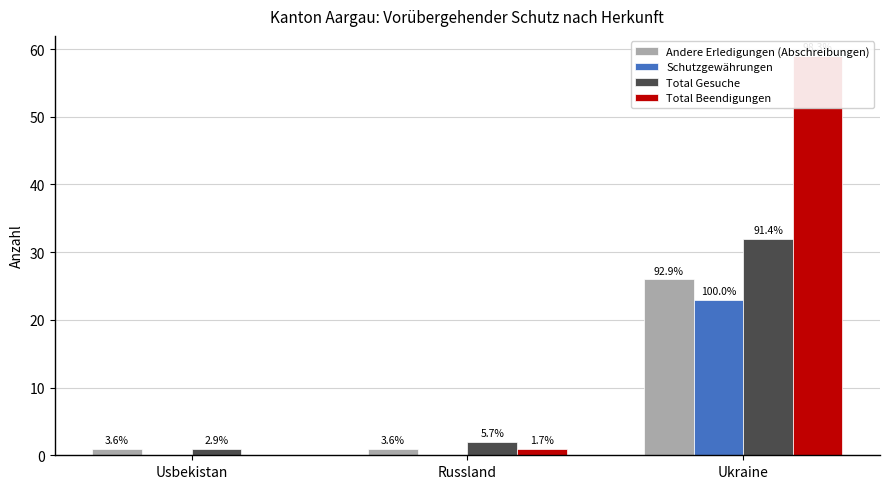

What is the label of the 1st bar from the right?

Ukraine